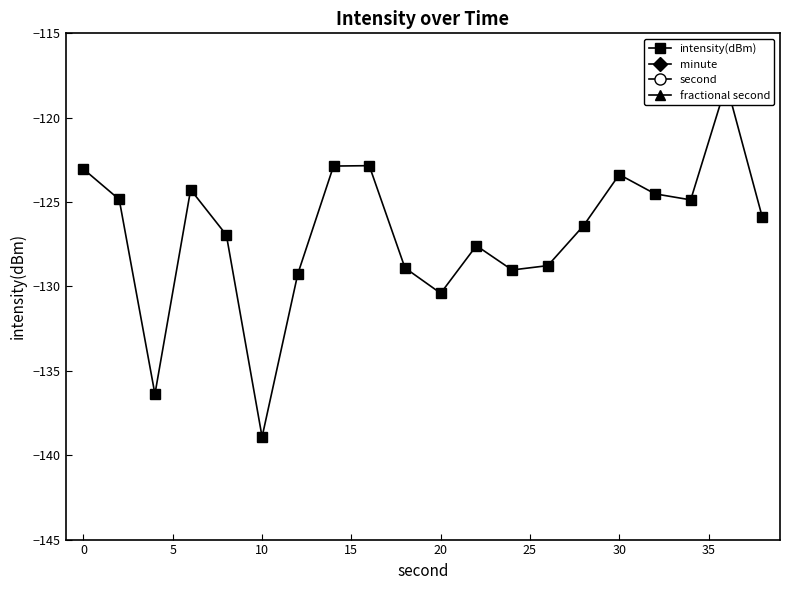

What is the difference between the maximum and minimum values in the intensity(dBm) series?

20.9